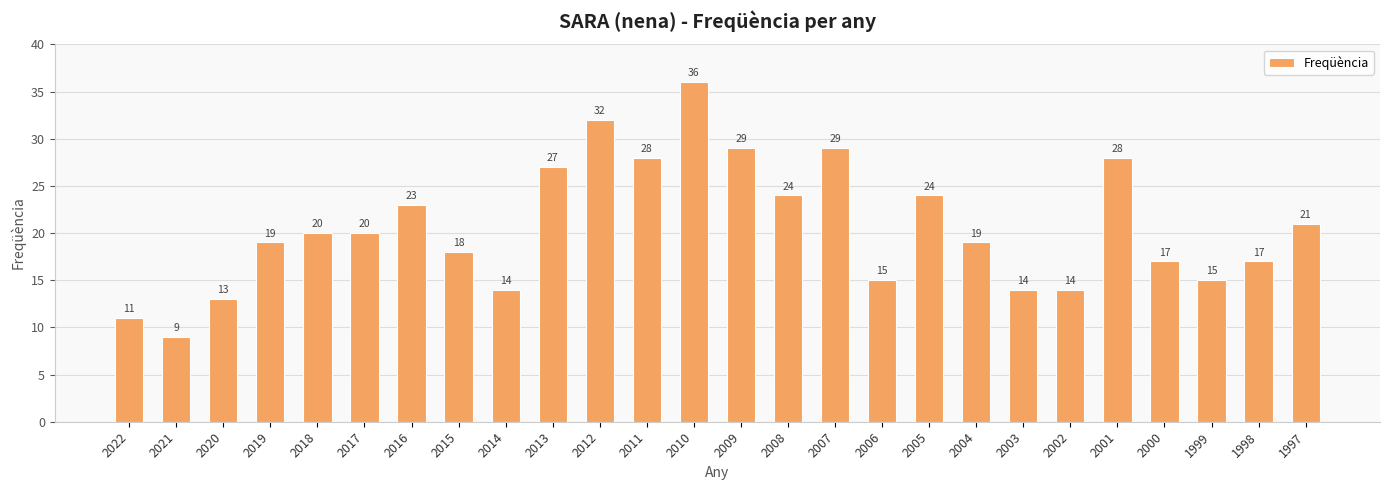

What is the approximate value at 1999, to the nearest 10?

20